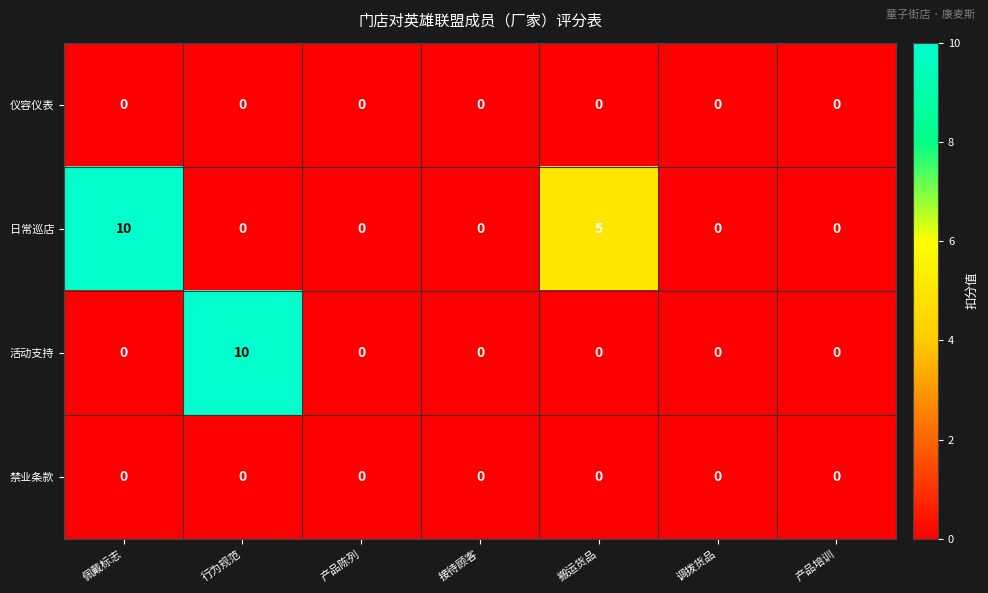

Count the 日常巡店 values in the range 0 to 5.

6